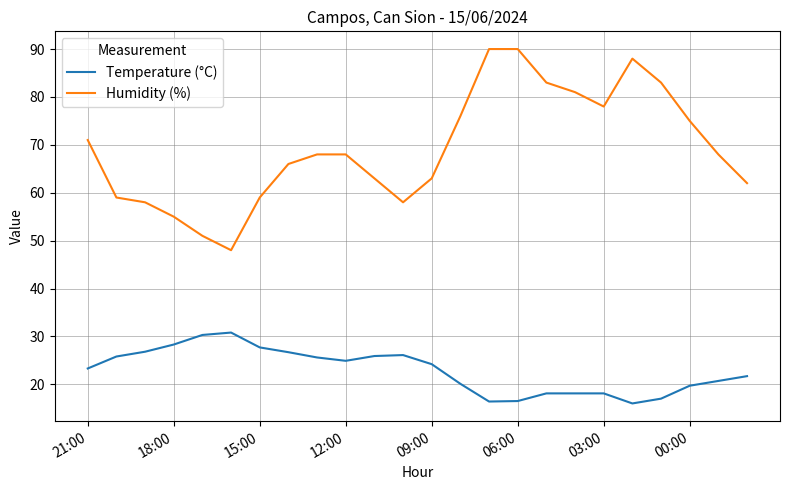

True or false: Humidity (%) and Temperature (°C) intersect in this chart.

False